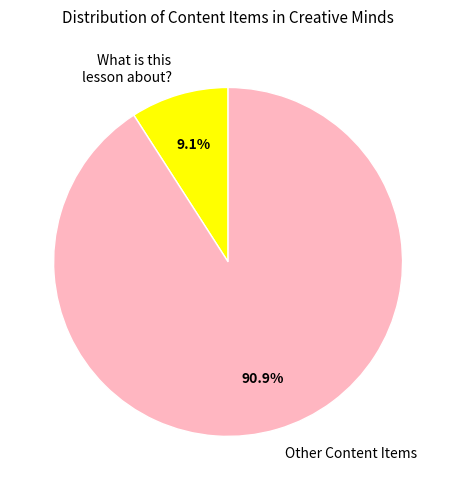

Between Other Content Items and What is this lesson about?, which is larger?

Other Content Items